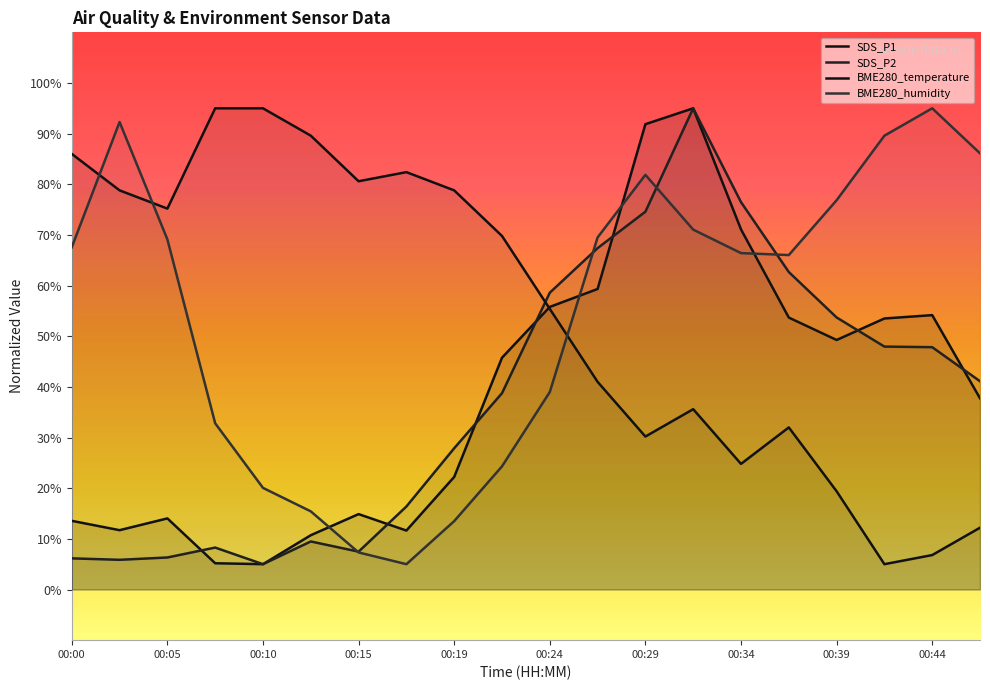

At which category is the sum across all series the highest?

00:32